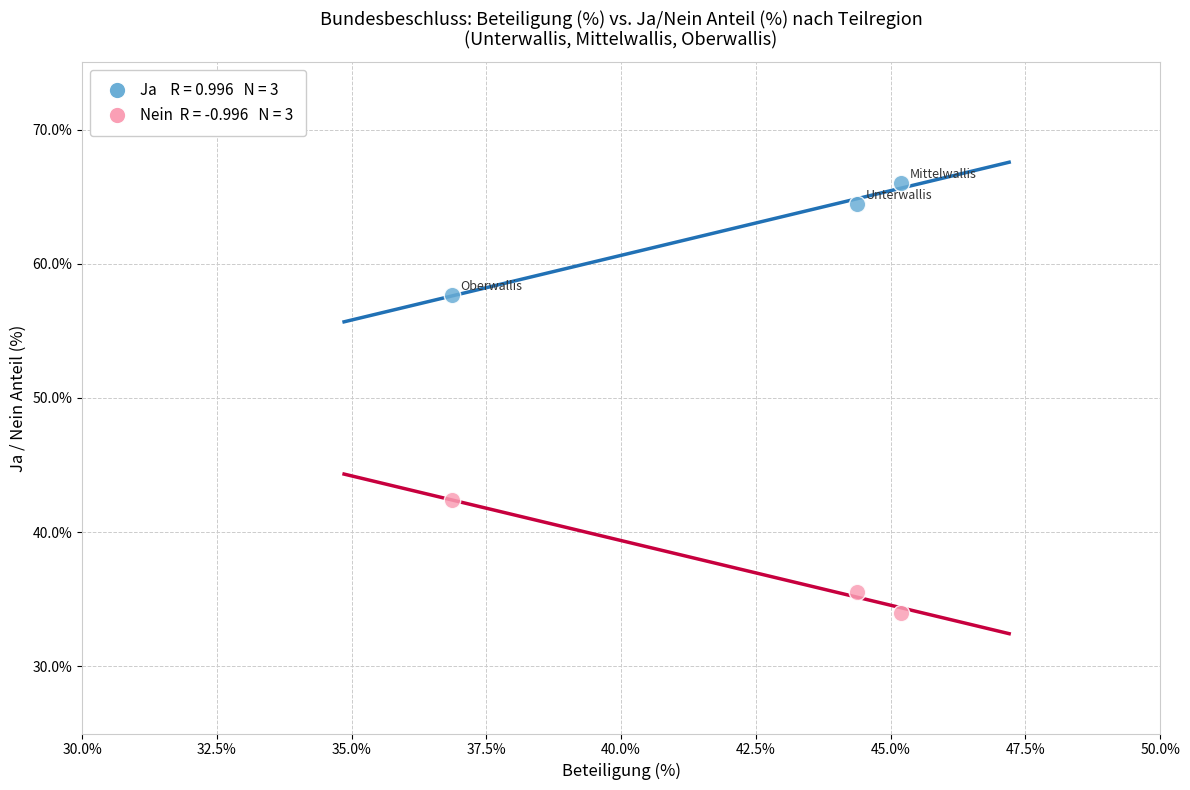

Across all data points, what is the range of Y values (max minus min)?

32.0